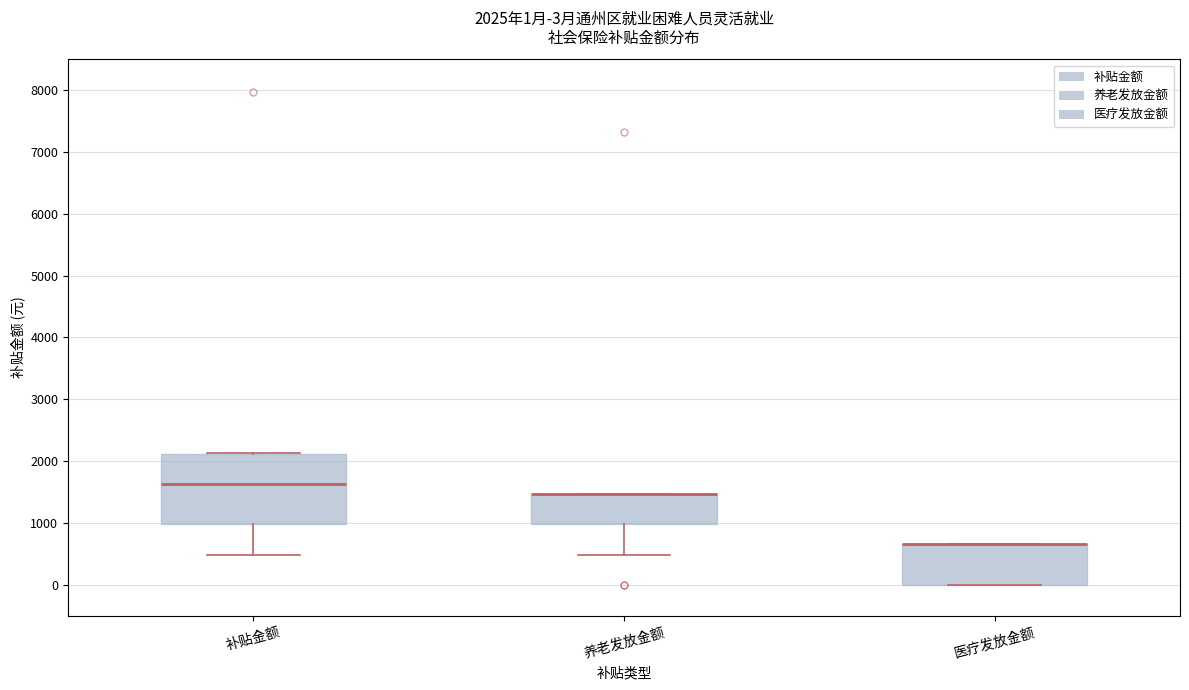

Which box is the tallest, from its lower edge to its upper edge?

补贴金额